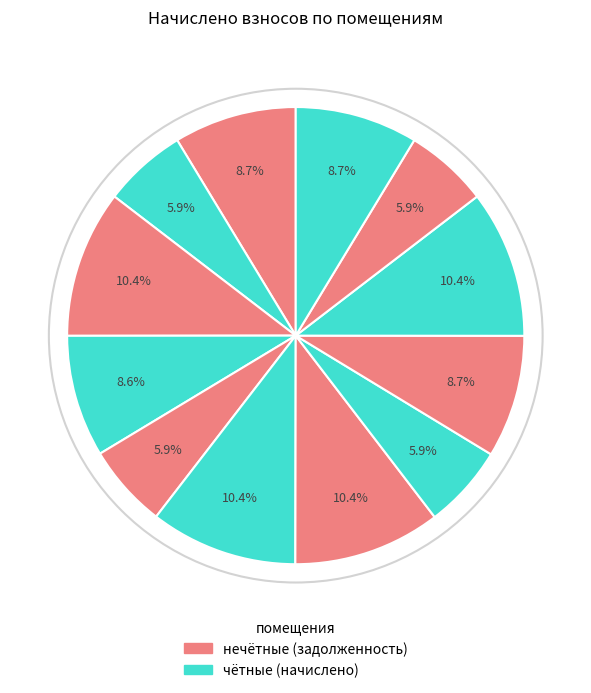

How many slices are in this pie chart?

12